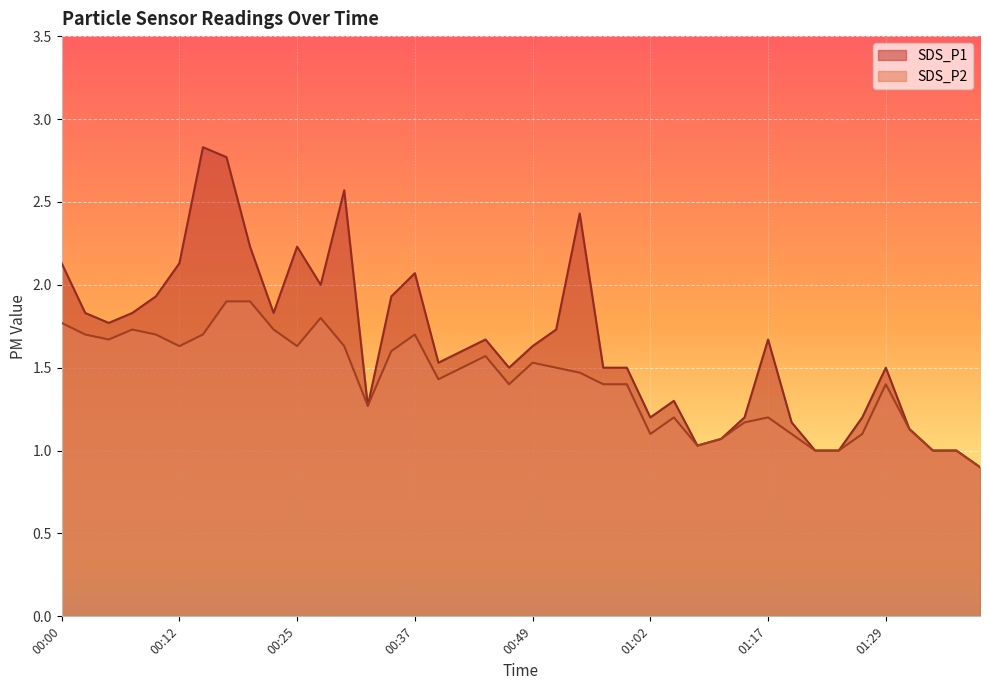

True or false: SDS_P1 and SDS_P2 cross at least once.

False